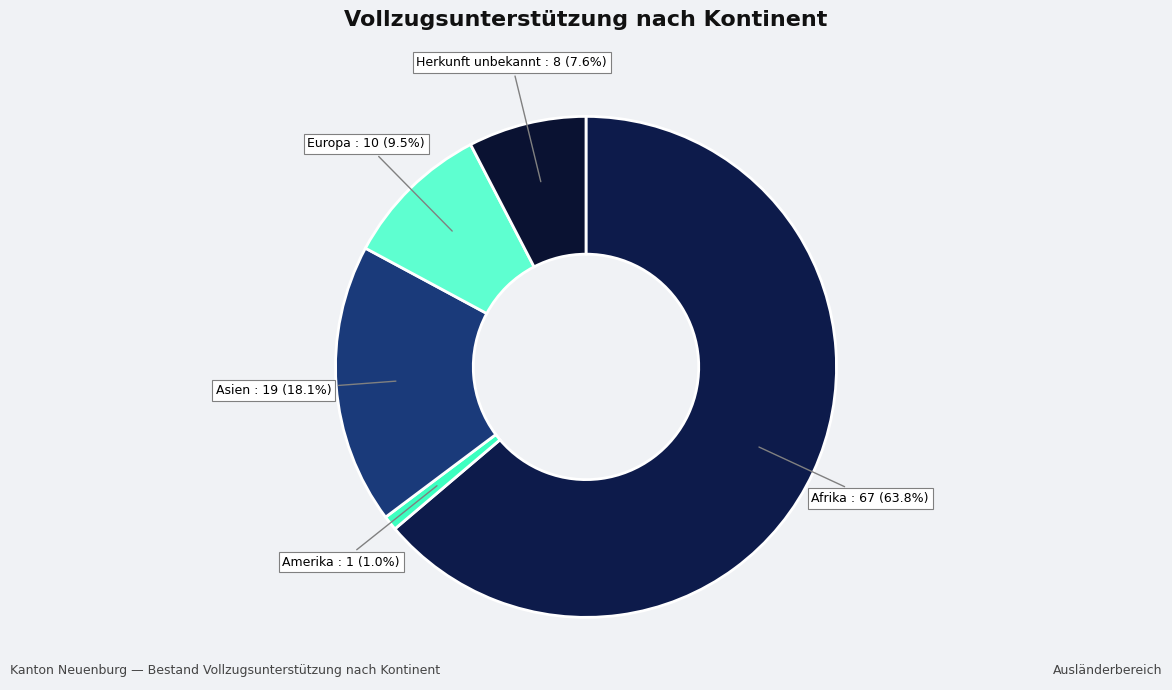

How many slices are in this pie chart?

5